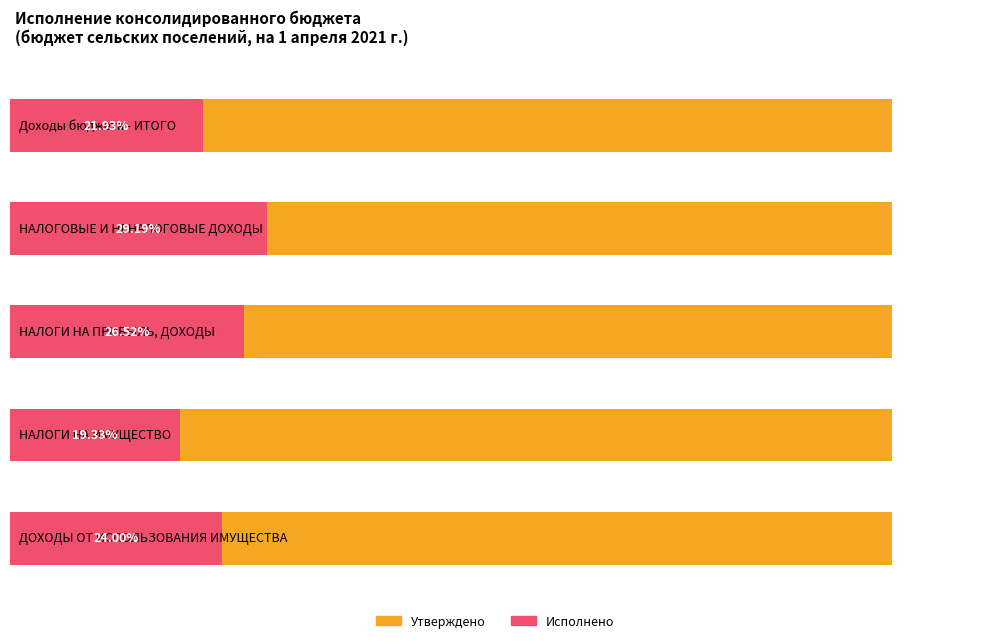

What value does the Утверждено (бюджет сельских поселений) series have at ДОХОДЫ ОТ ИСПОЛЬЗОВАНИЯ ИМУЩЕСТВА?

1465300.0